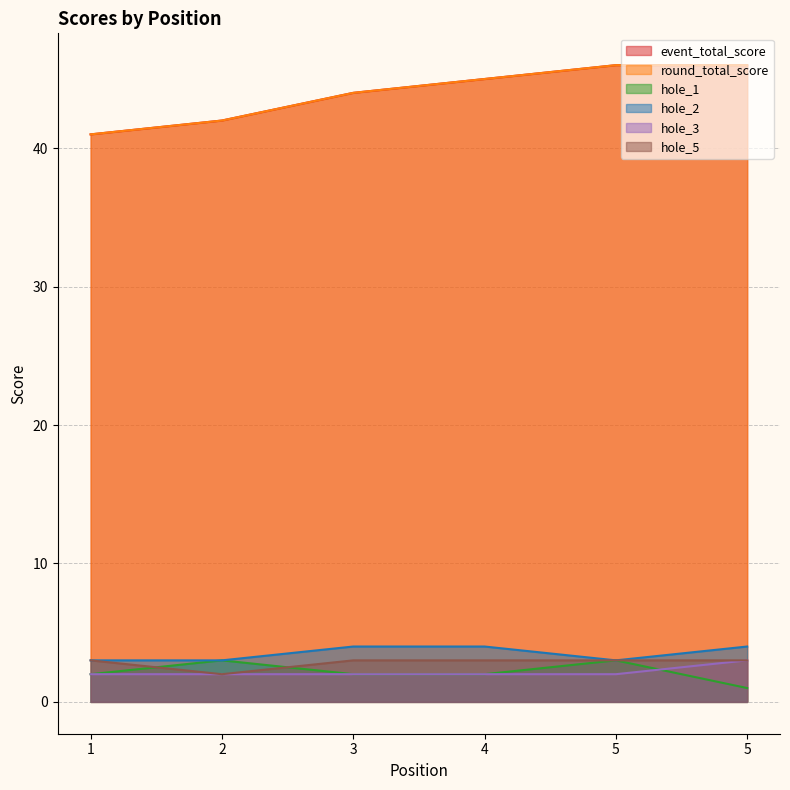

What is the total value across all series at 1?

92